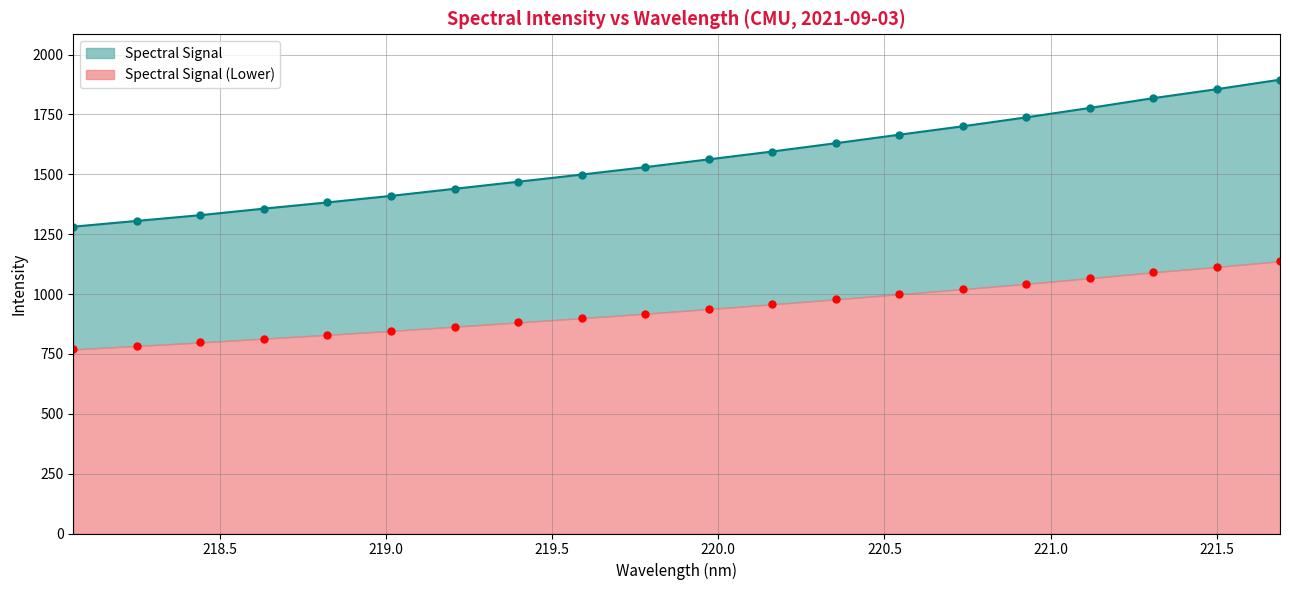

Does the chart have visible grid lines?

Yes